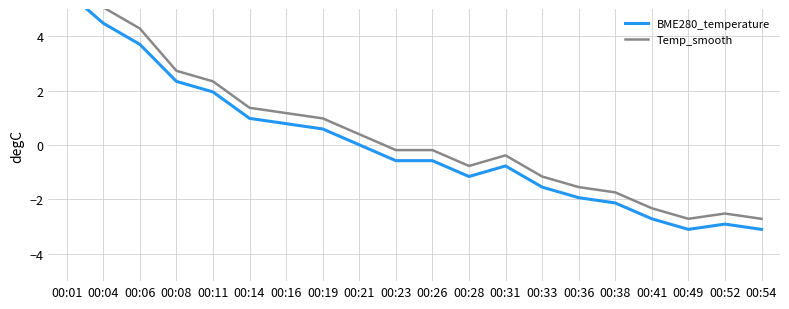

Does the chart have visible grid lines?

Yes